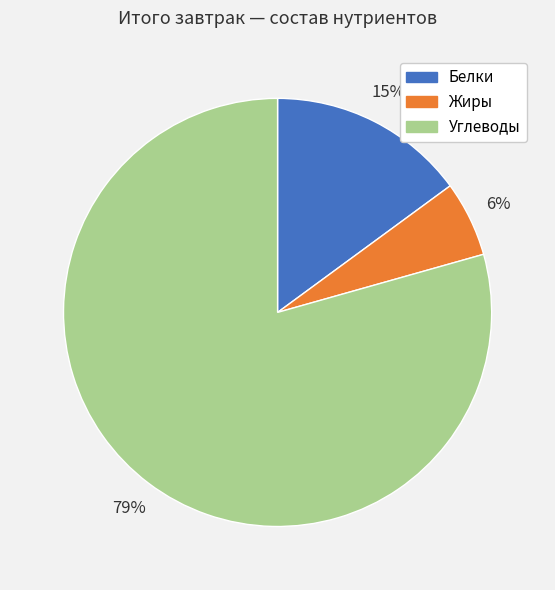

Count the number of slices in the pie.

3